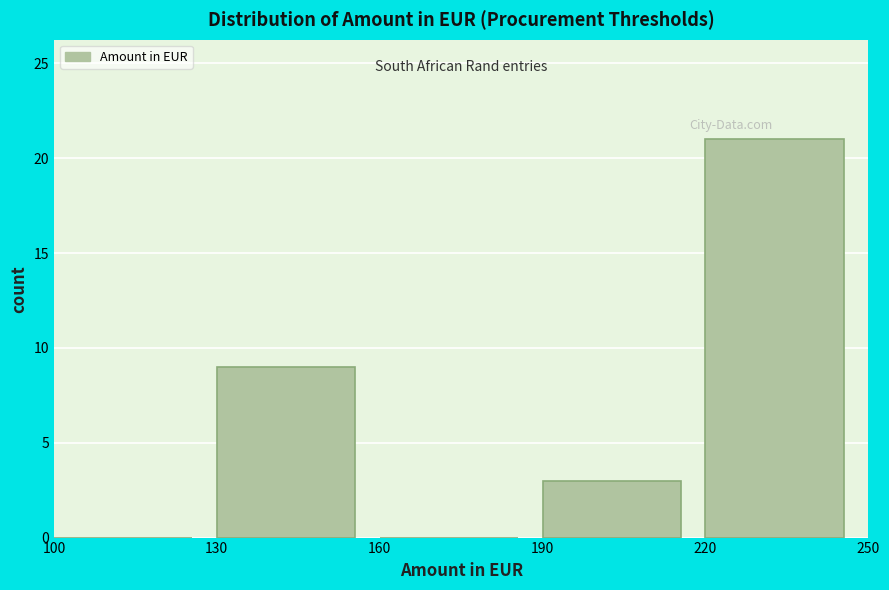

Reading left to right, transcribe this chart: for each bar, give the range it covers on the x-axis and its height. The values are not printed on the chart, so give them approximately, as read against the axis.

100 to 130: 0
130 to 160: 9
160 to 190: 0
190 to 220: 3
220 to 250: 21